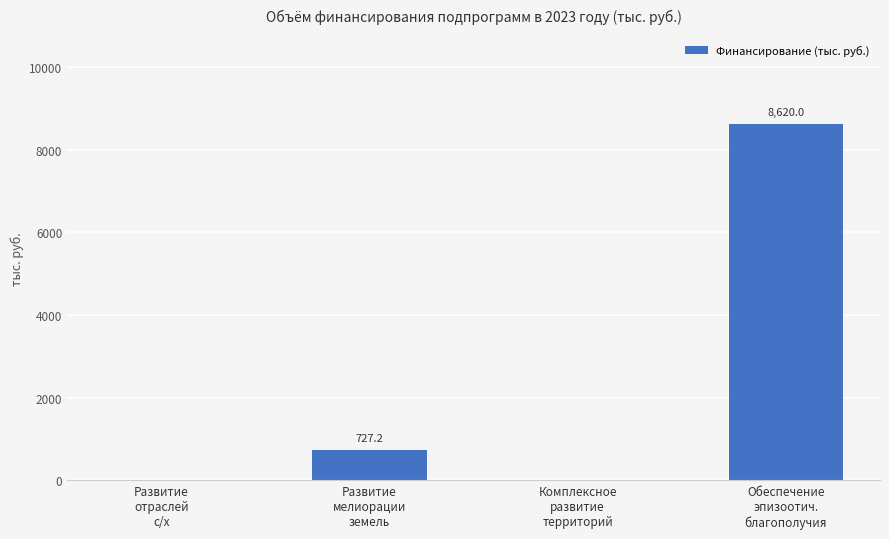

What is the sum of all values?

9347.2